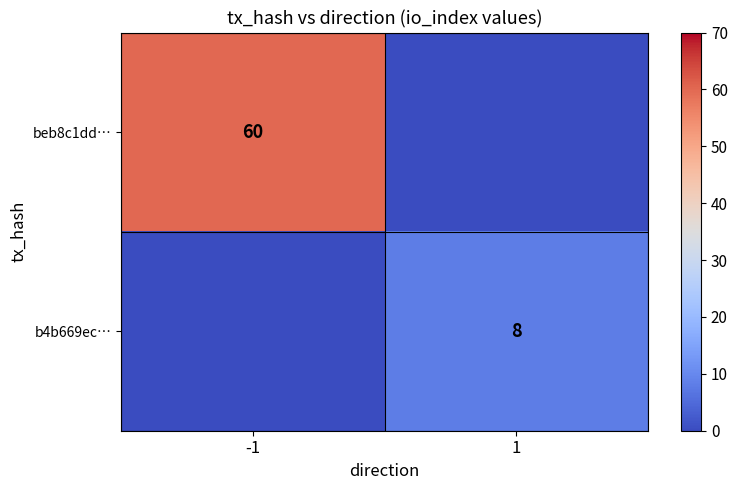

Is the value of beb8c1dd… at -1 greater than the value of b4b669ec… at 1?

Yes